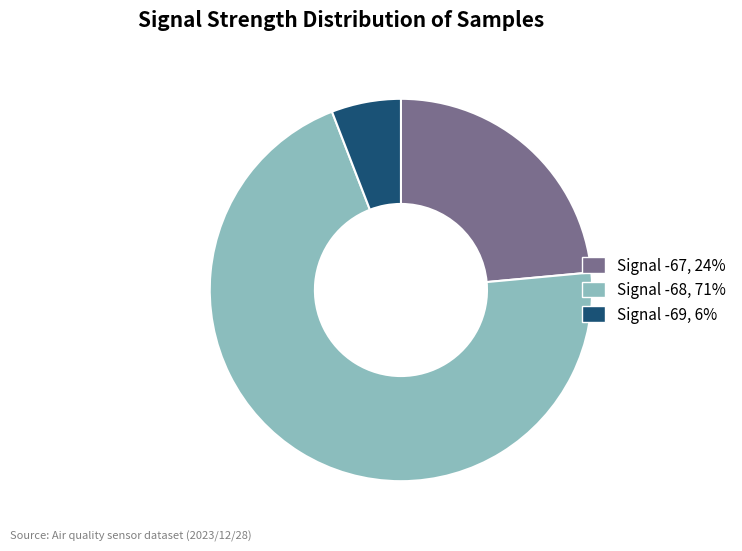

Between Signal -68, 71% and Signal -69, 6%, which is larger?

Signal -68, 71%